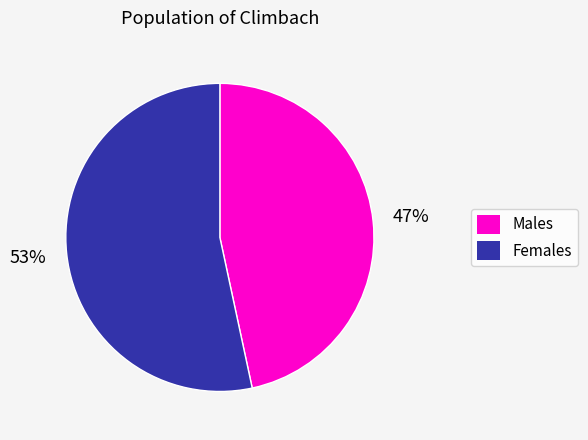

To the nearest percent, what is the average slice percentage?

50%